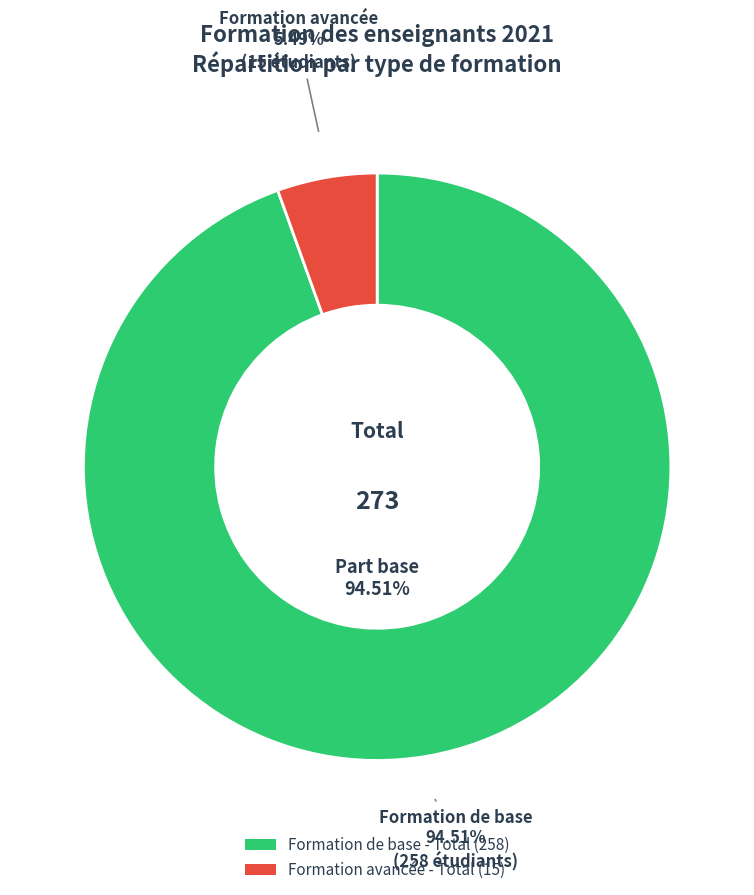

Approximately how many times larger is the value at Formation avancée - Total compared to Formation de base - Total?

0.1